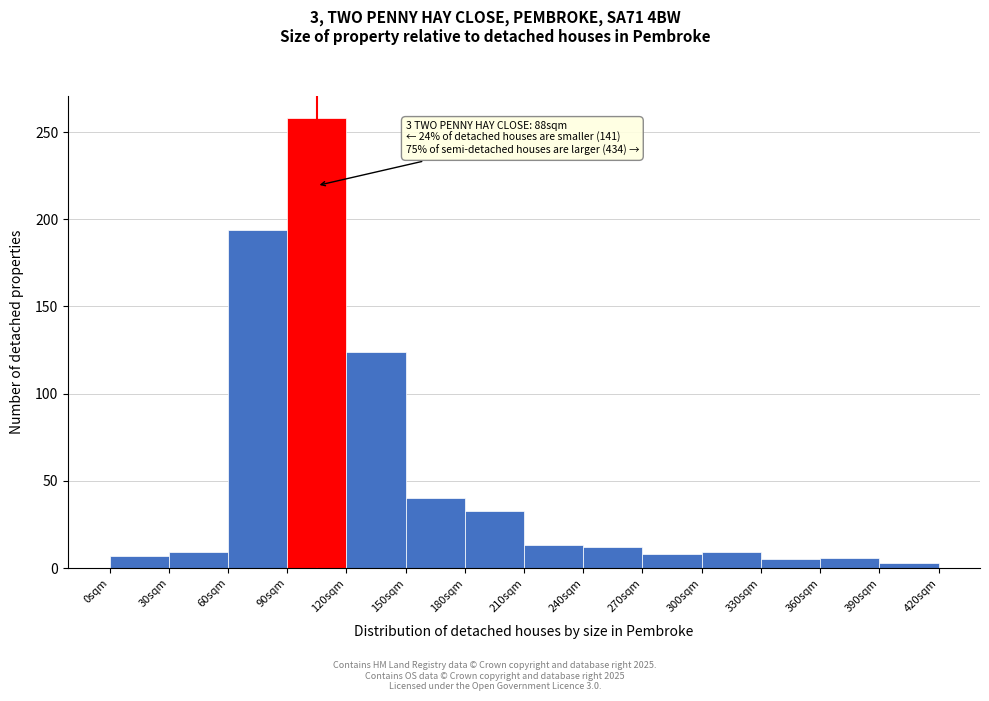

Which range on the x-axis has the tallest bar?

90 to 120